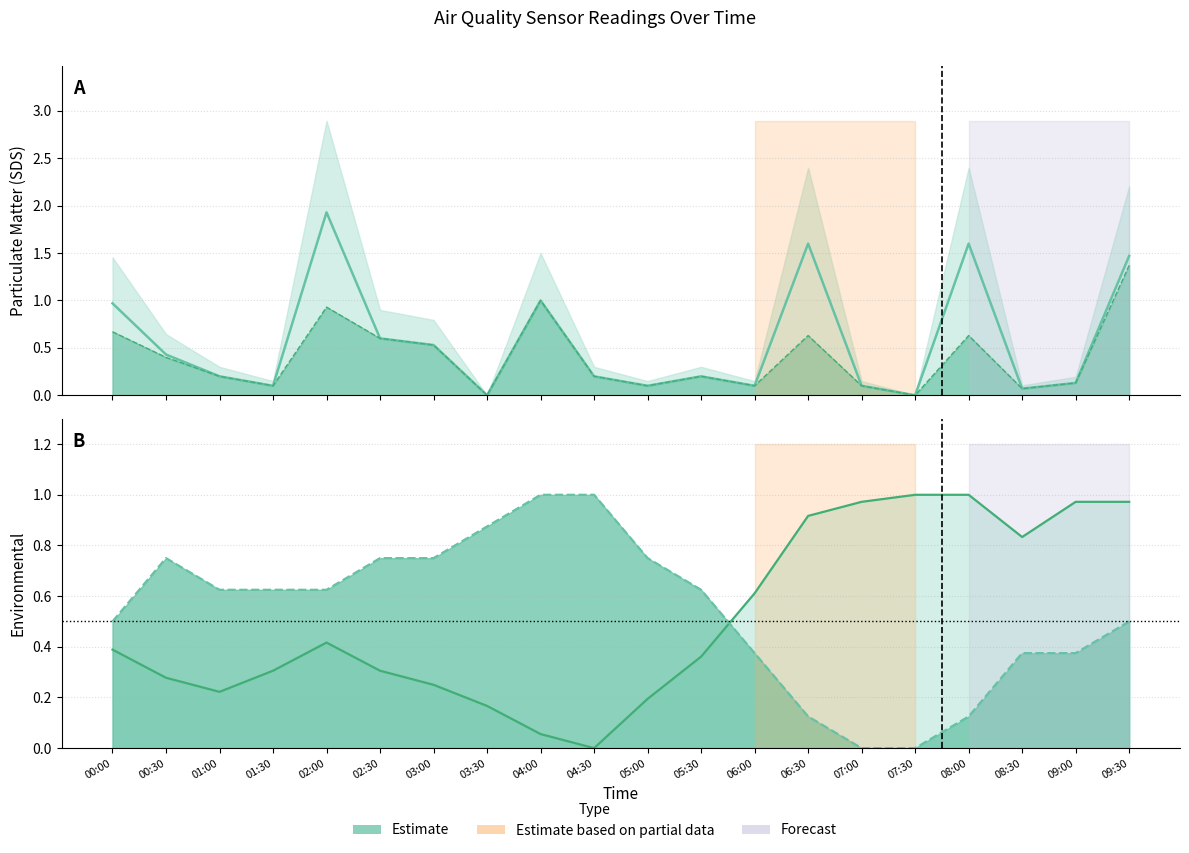

After their last crossing, which series has the higher values: SDS_P2 or Temp?

SDS_P2